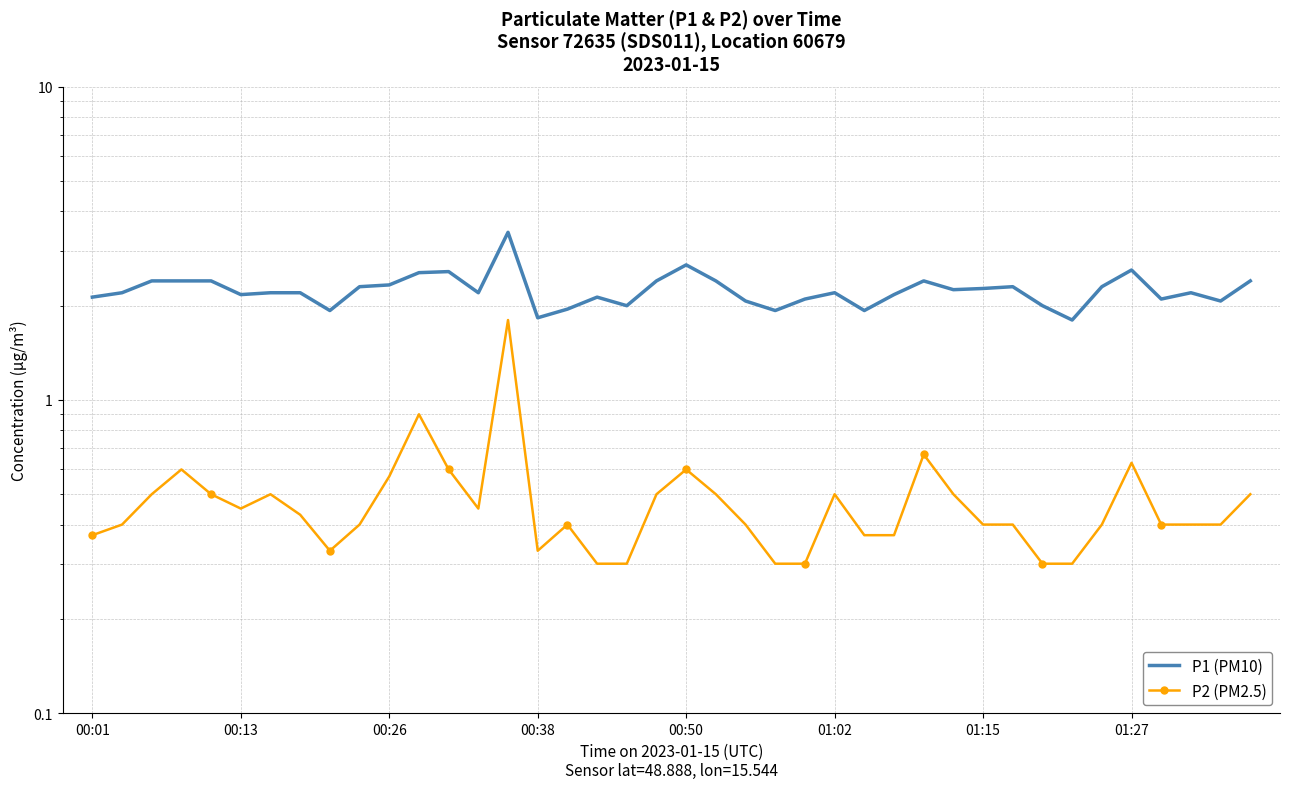

What is the difference between the maximum and minimum values in the P2 (PM2.5) series?

1.5